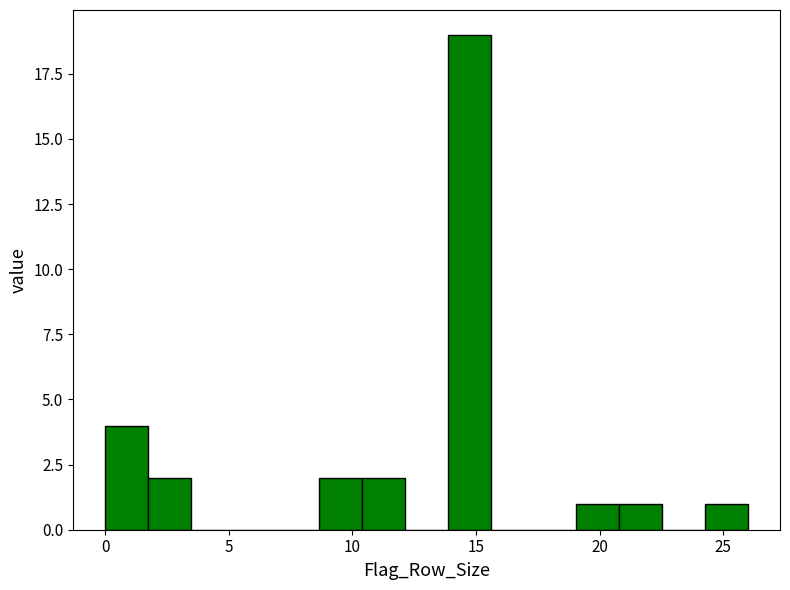

Around what value on the x-axis is the tallest bar? Give the approximate position of its centre, as read against the axis.

14.5